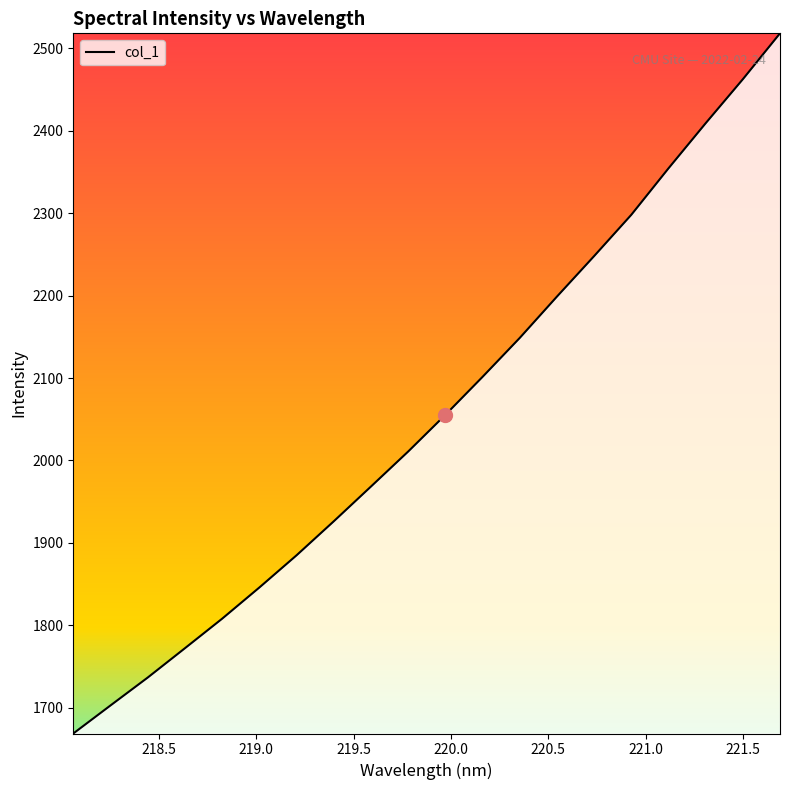

What is the difference between the maximum and minimum values?

849.8